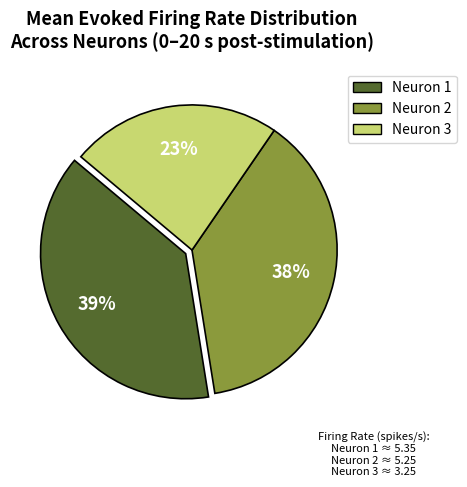

Is there a majority slice in this chart?

No